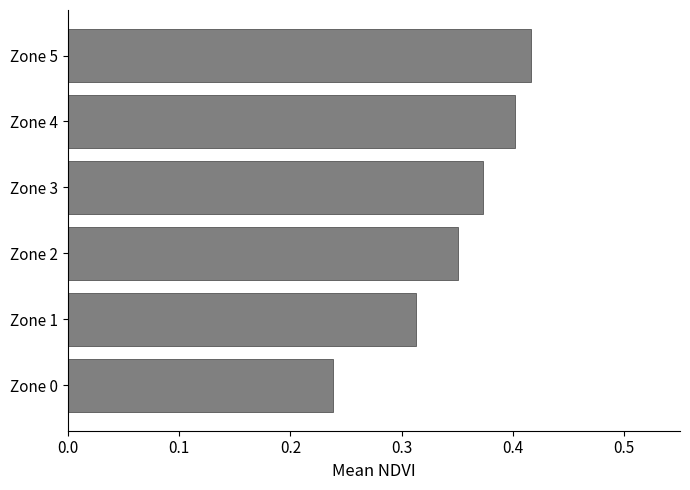

The chart shows a value of 0.2 at Zone 3. True or false?

False